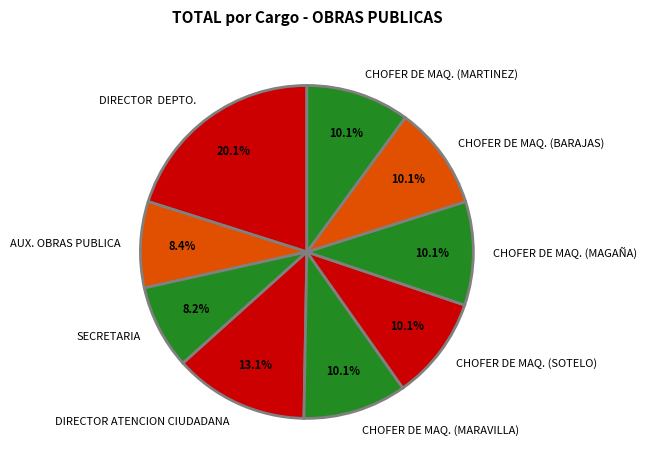

How many slices are in this pie chart?

9